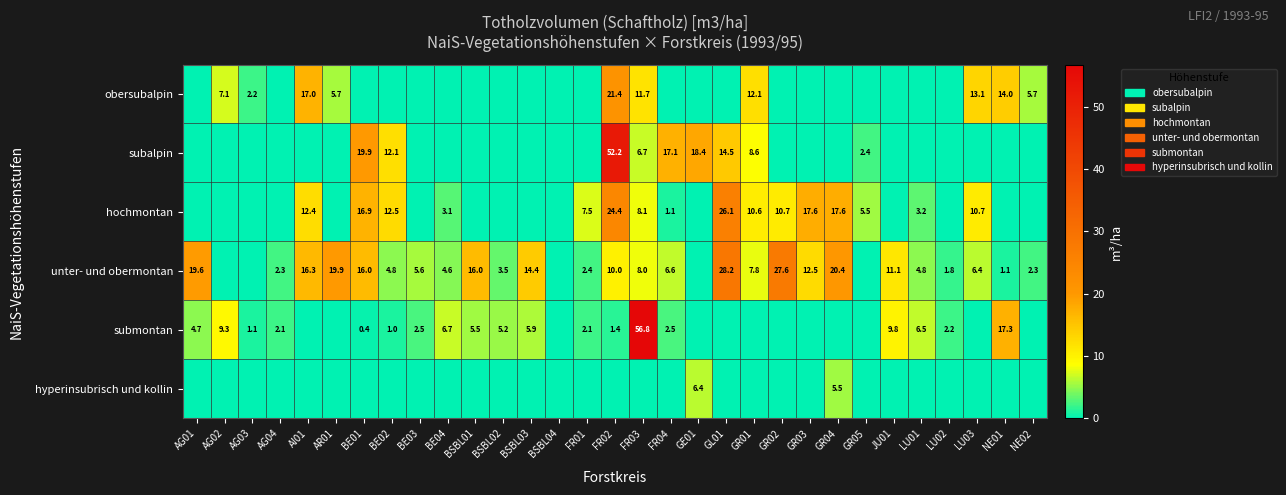

What is the average value of the submontan series?

4.6